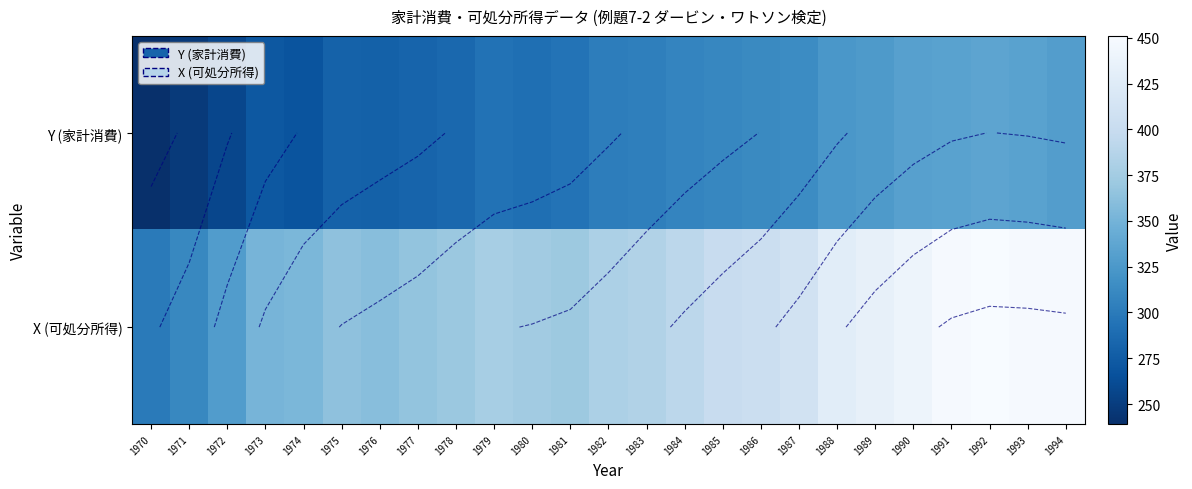

What is the spread (max minus min) of values at 1977?

84